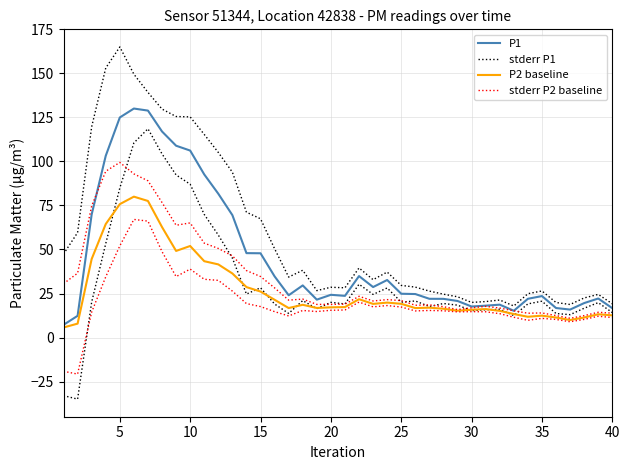

Which series changed the most between 5 and 30?

stderr P1